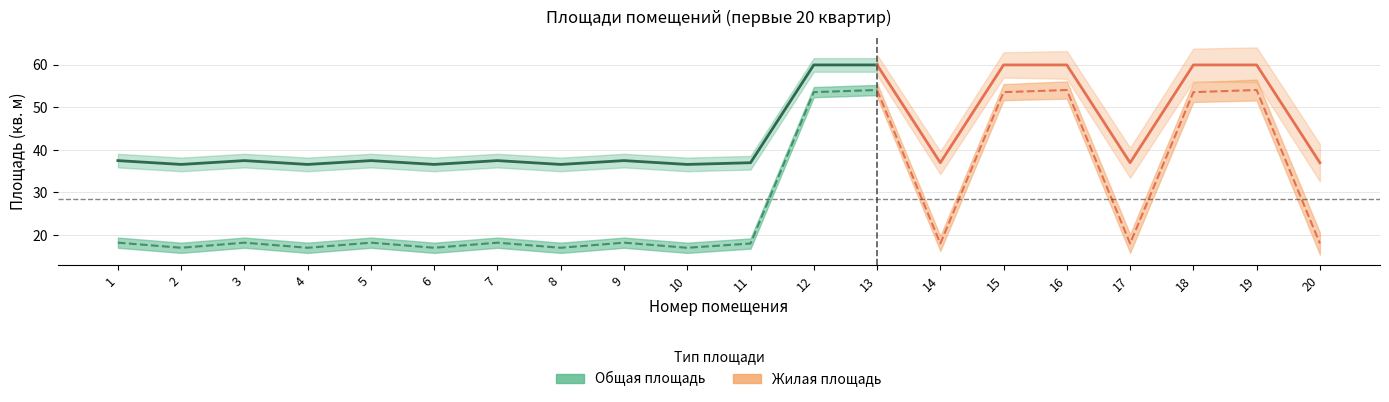

Is the value of Жилая площадь at 4 greater than the value of Общая площадь at 6?

No